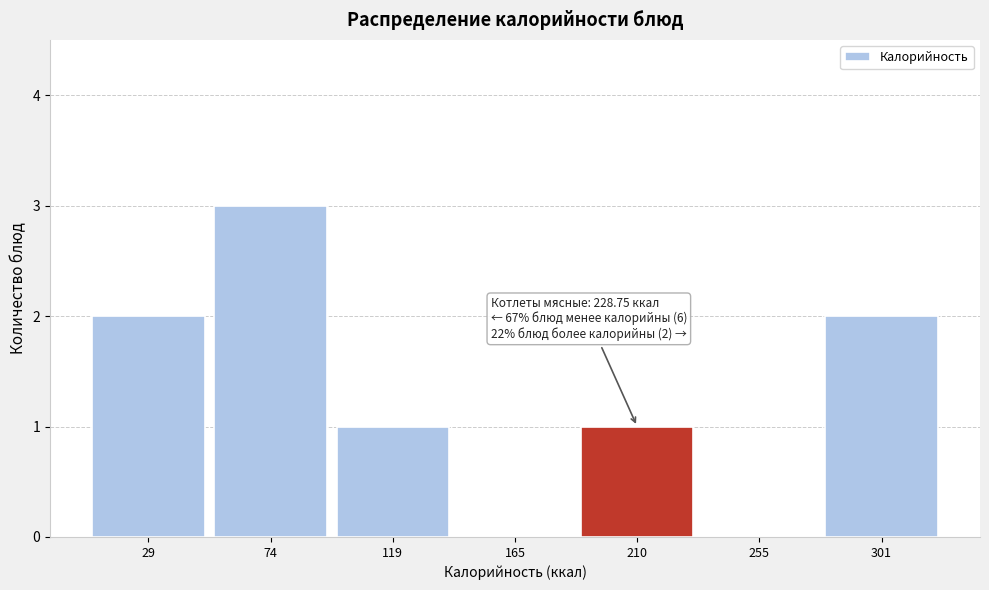

Reading left to right, list all the values displayed in this chart.

29=2	74=3	119=1	165=0	210=1	255=0	301=2